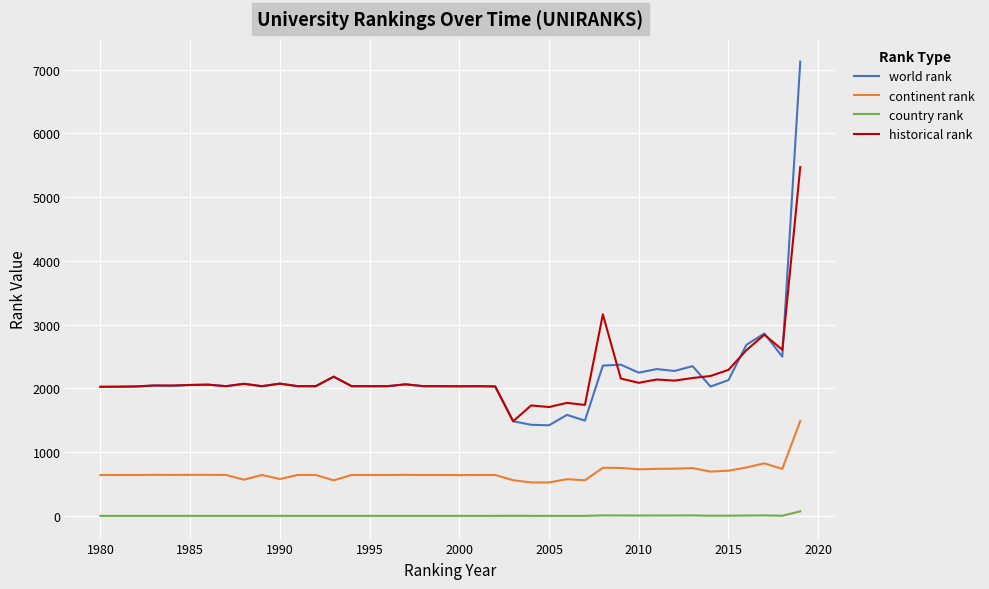

Does the chart display data point markers on the line(s)?

No